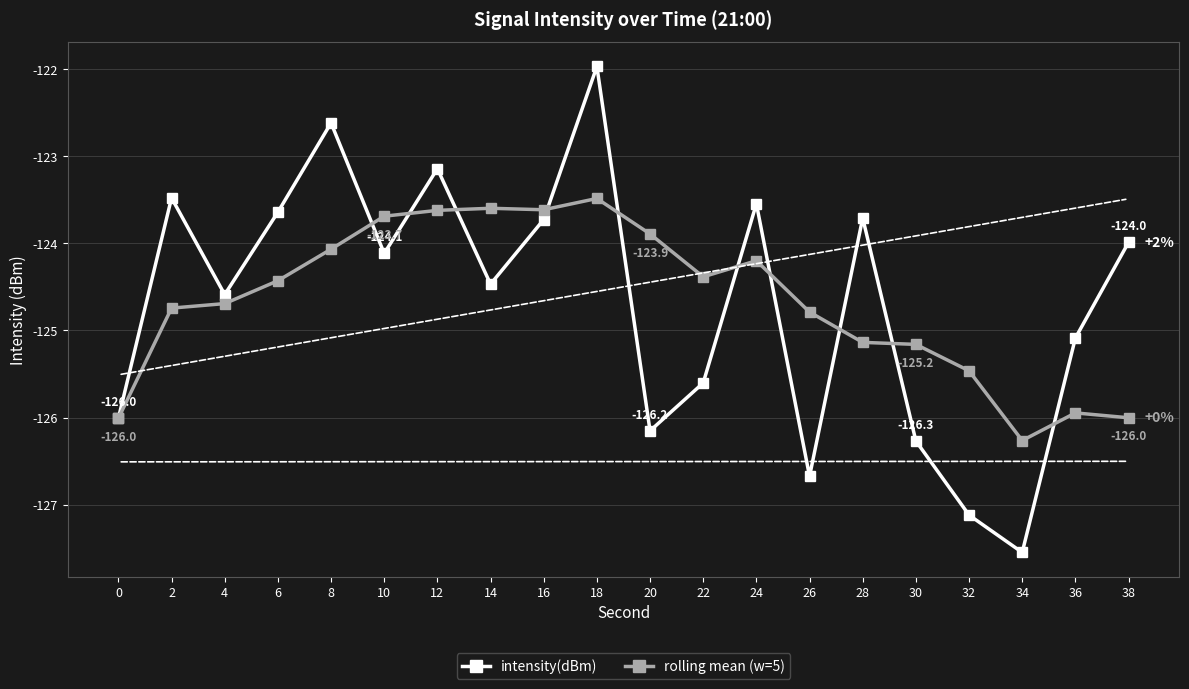

At which label does intensity(dBm) first exceed -124?

2